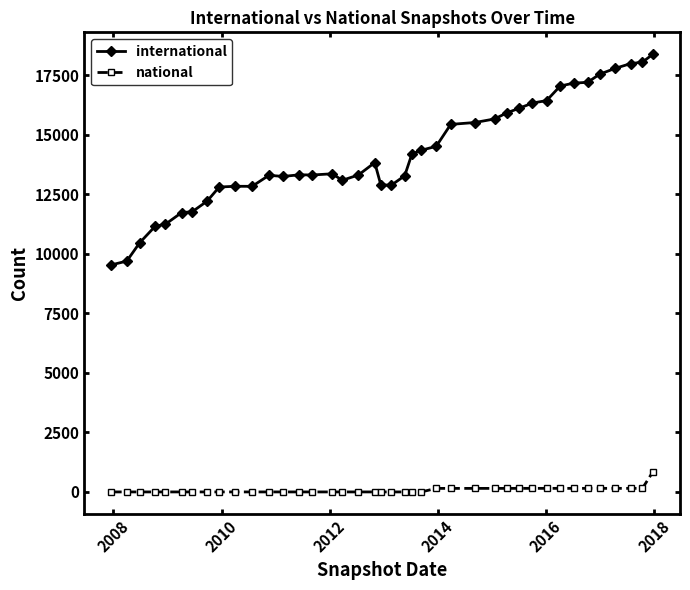

Which series has the largest range (max minus min)?

international